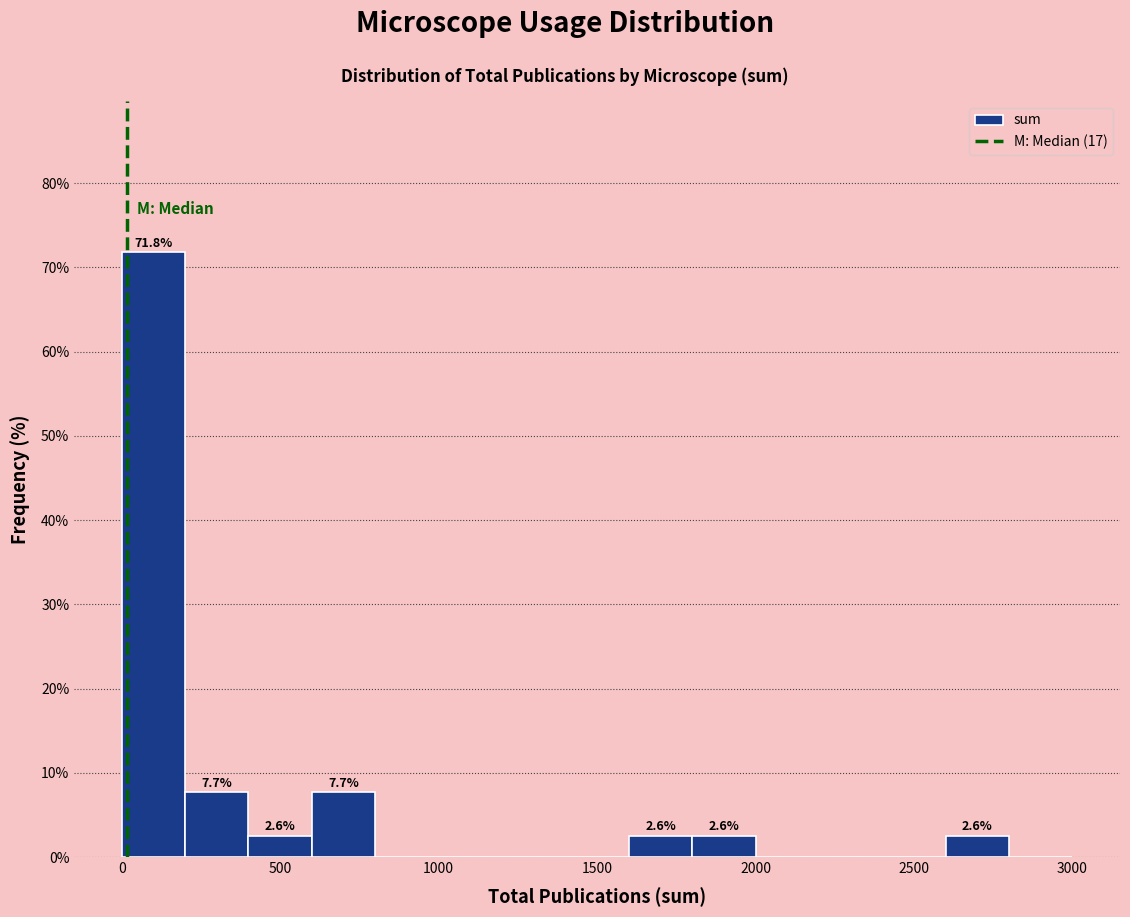

Which range on the x-axis has the tallest bar?

0 to 200